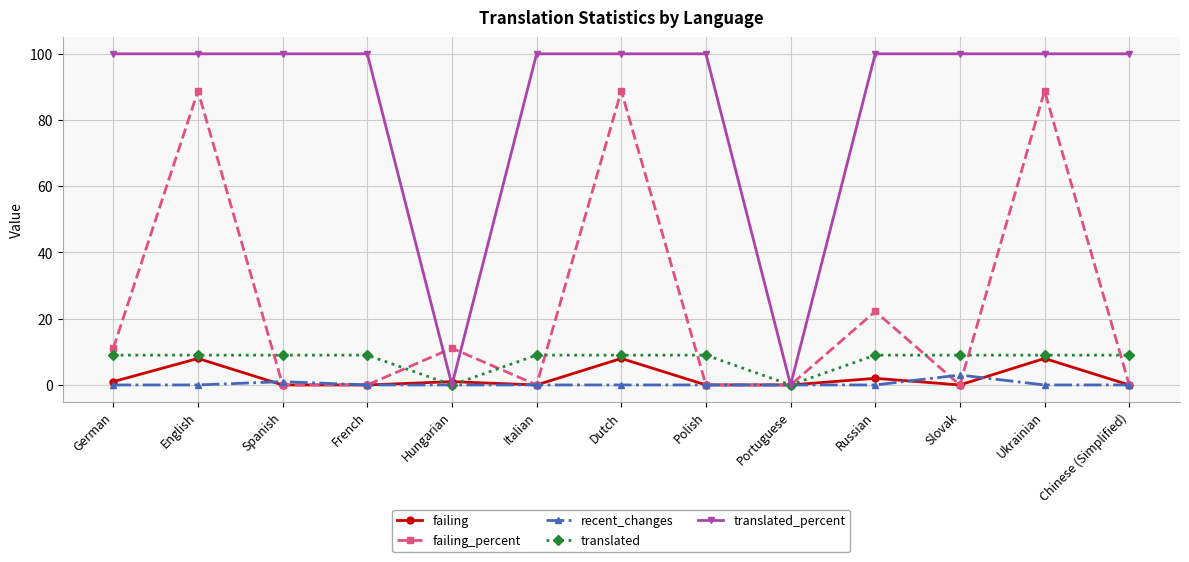

Which series changed the most between Portuguese and Russian?

translated_percent